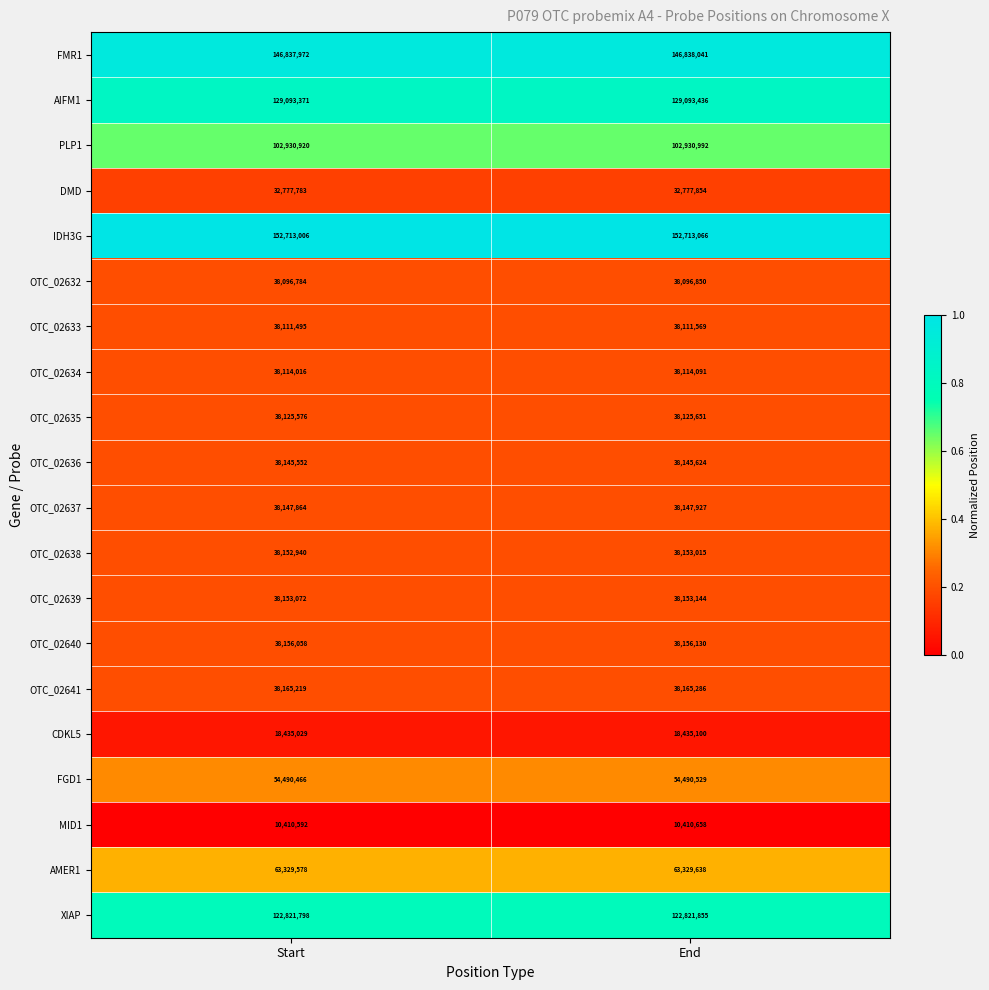

What is the spread (max minus min) of values at Start?

142302414